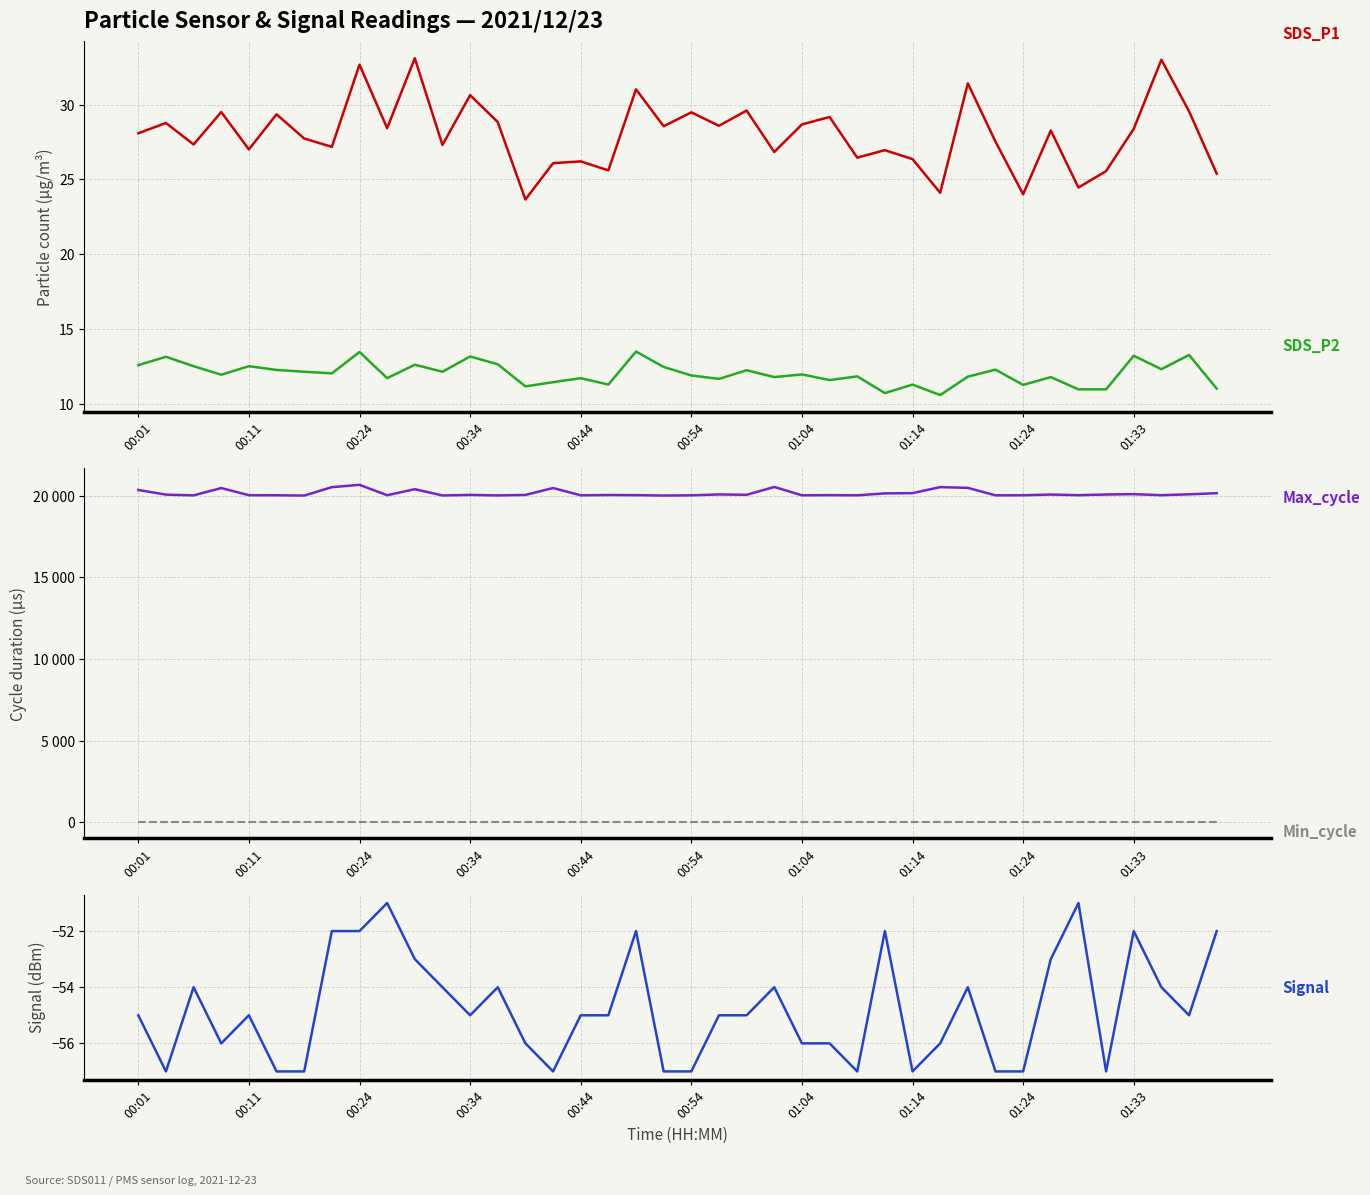

Where is Min_cycle nearest to the value 28?

00:01